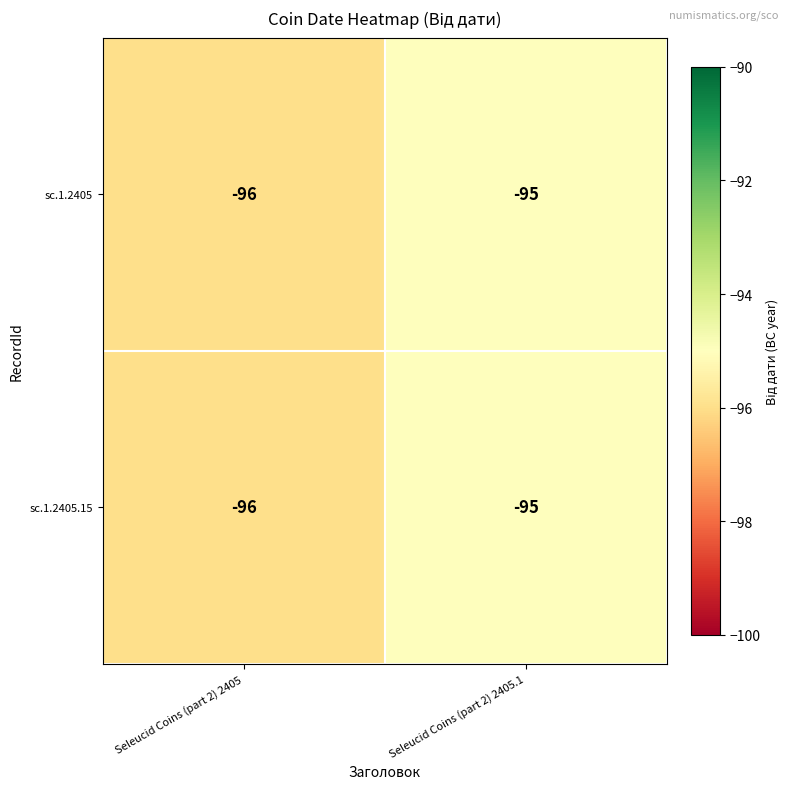

What is the greatest value displayed?

-95